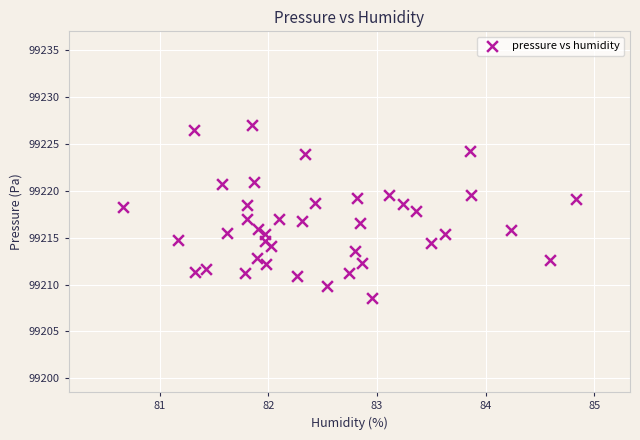

What is the range of Y values (max minus min)?

18.5